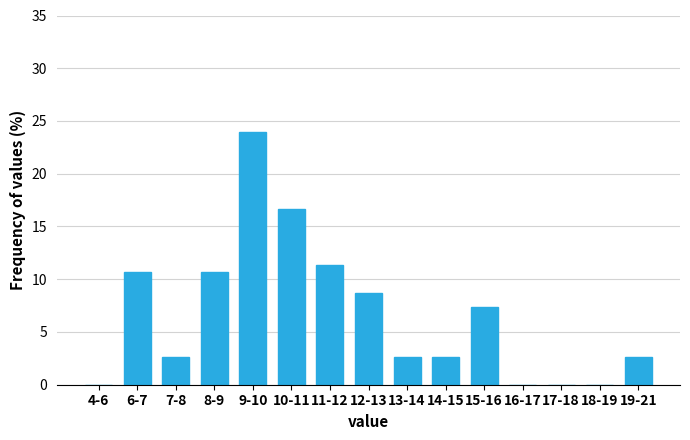

Reading left to right, extract all data points from this chart.

4-6=0.0	6-7=10.7	7-8=2.7	8-9=10.7	9-10=24.0	10-11=16.7	11-12=11.3	12-13=8.7	13-14=2.7	14-15=2.7	15-16=7.3	16-17=0.0	17-18=0.0	18-19=0.0	19-21=2.7